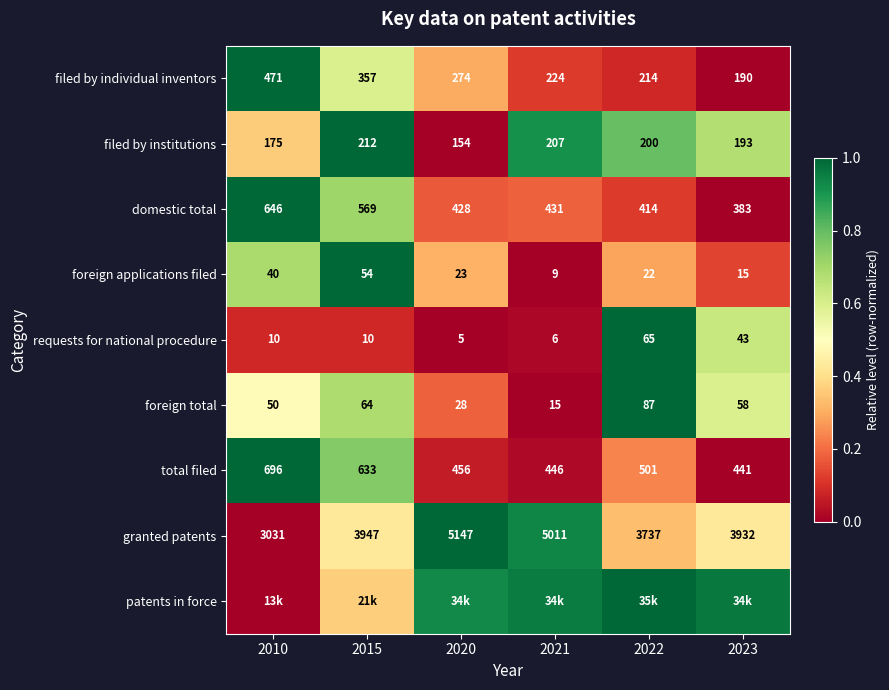

Is the value of granted patents at 2023 greater than the value of domestic total at 2020?

Yes